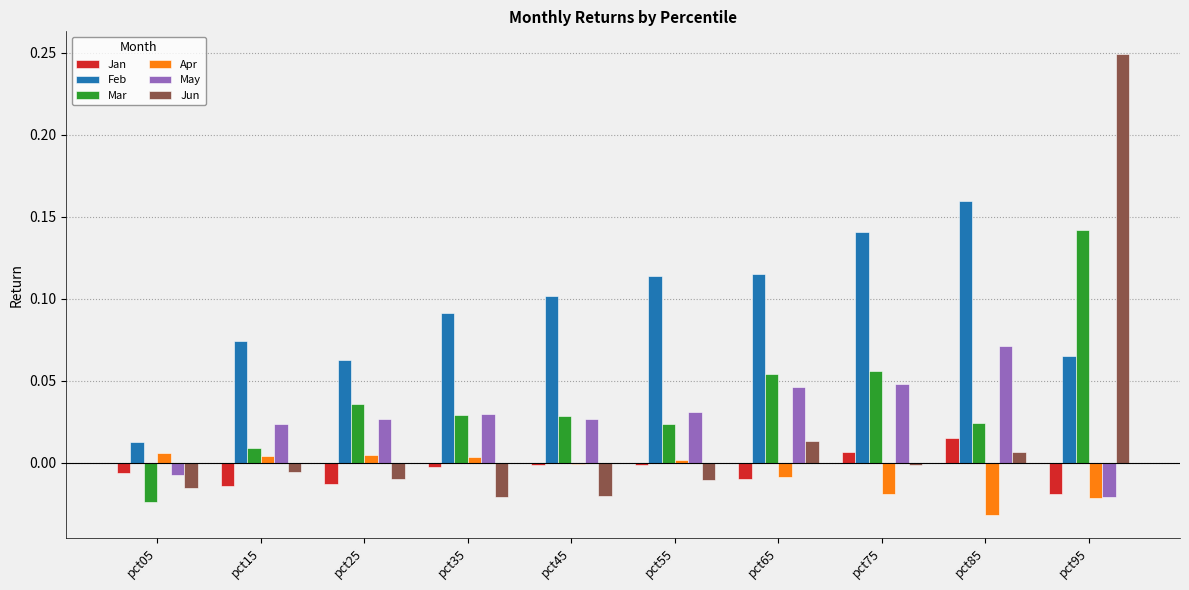

The value of Feb at pct45 is 0.1. True or false?

True